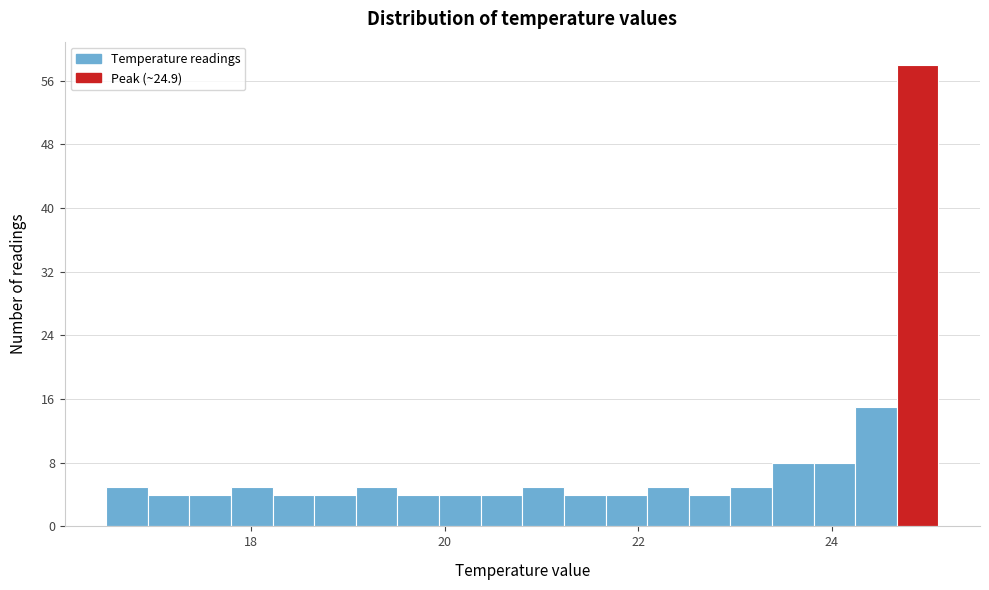

Around what value on the x-axis is the tallest bar? Give the approximate position of its centre, as read against the axis.

24.8